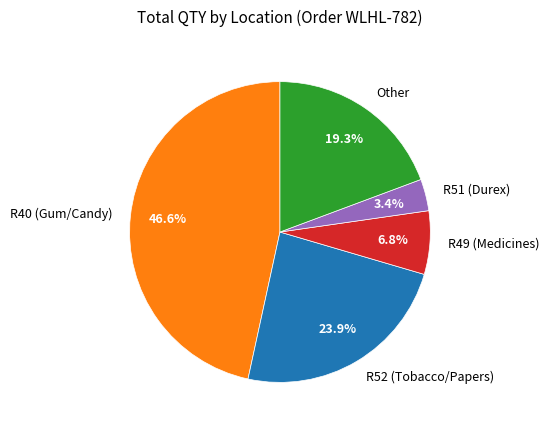

Which category has the biggest portion of the pie?

R40 (Gum/Candy)